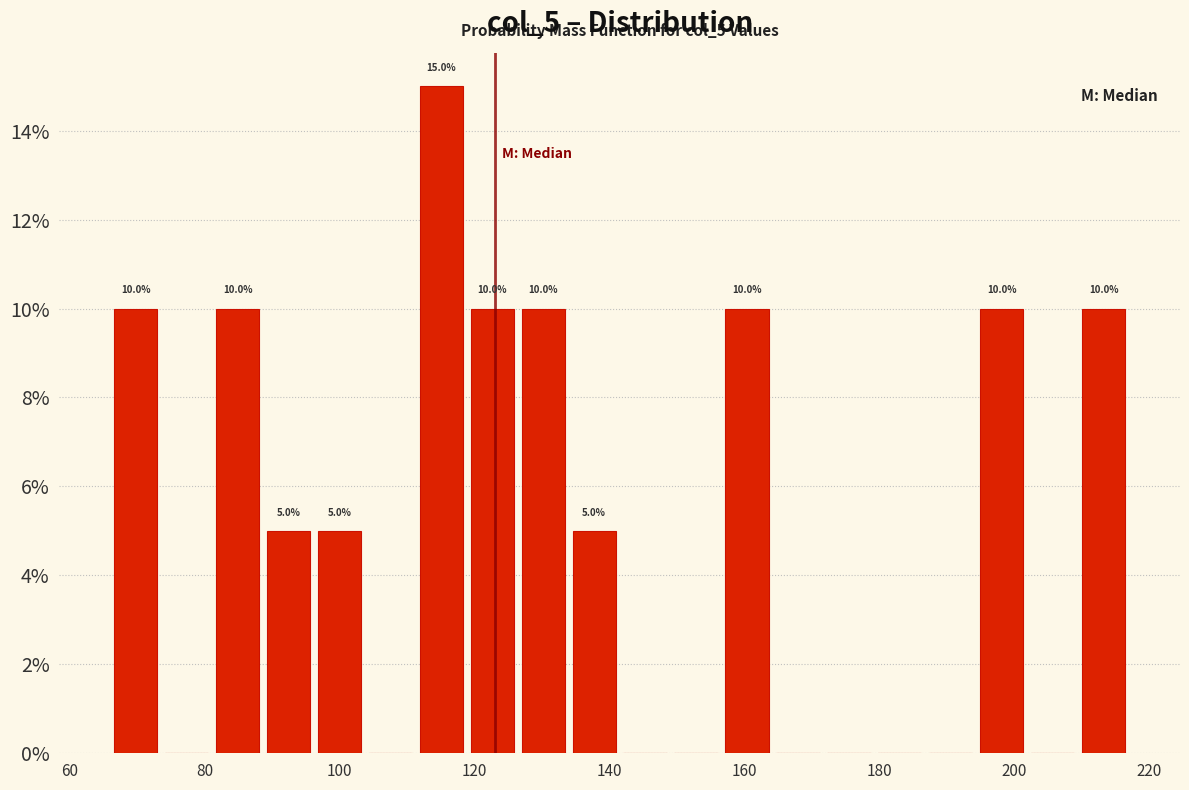

Around what value on the x-axis is the tallest bar? Give the approximate position of its centre, as read against the axis.

116